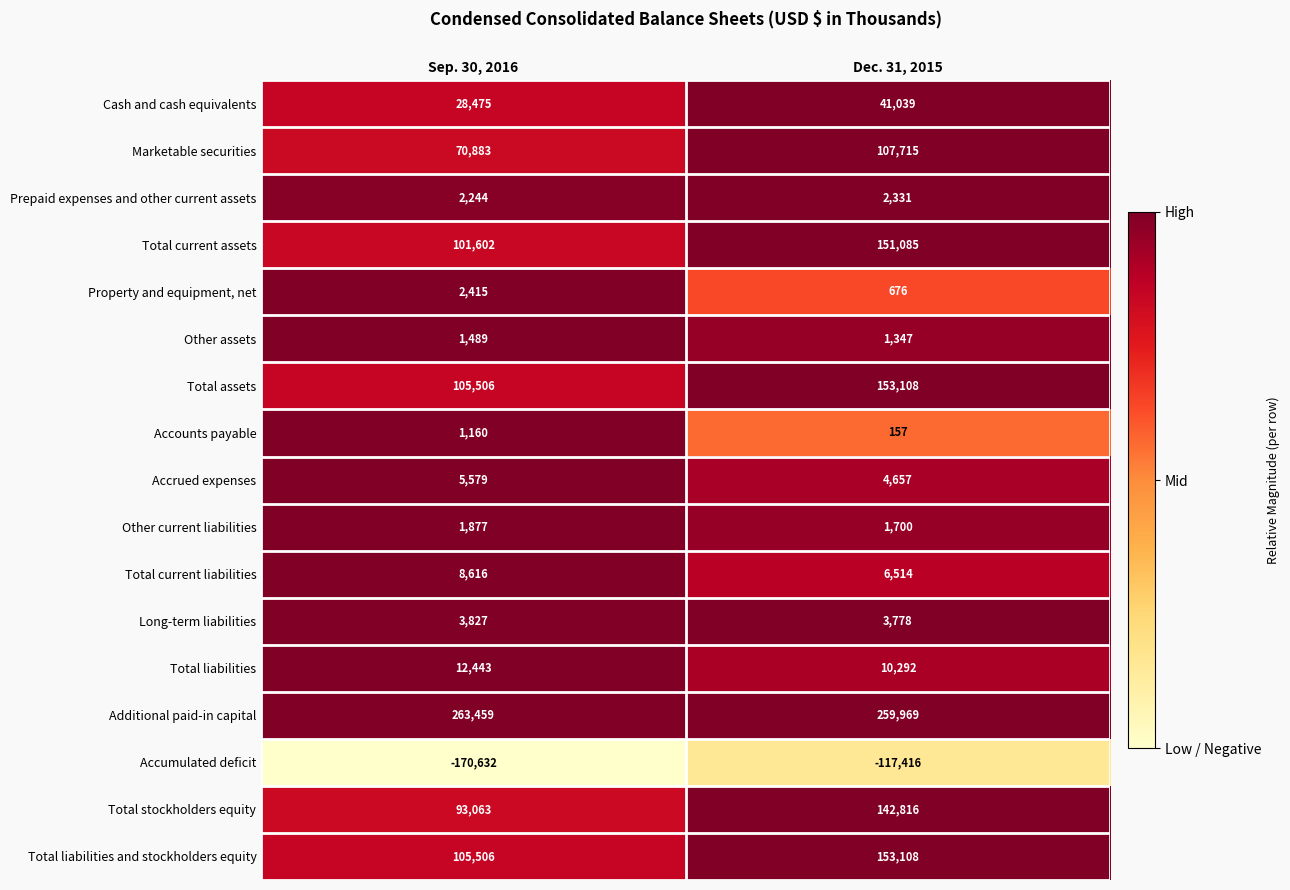

Rank the categories by Total stockholders equity value from highest to lowest.

Dec. 31, 2015, Sep. 30, 2016